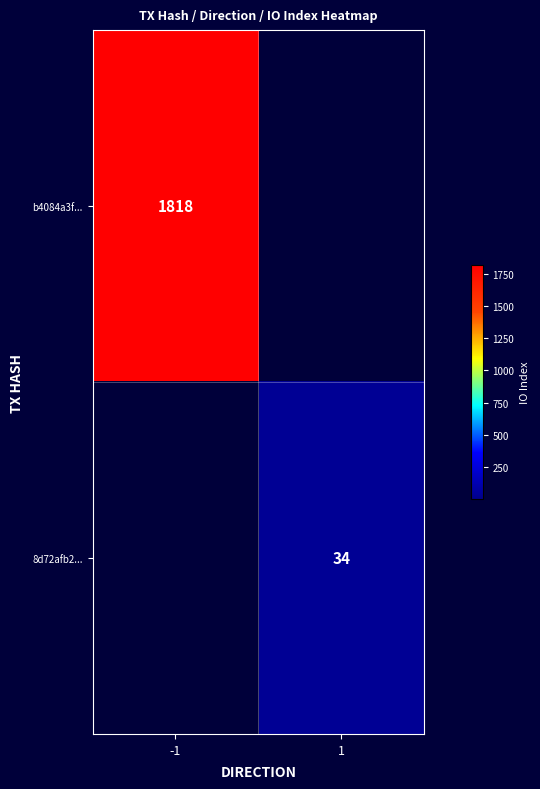

The value of 8d72afb2... at 1 is 14. True or false?

False